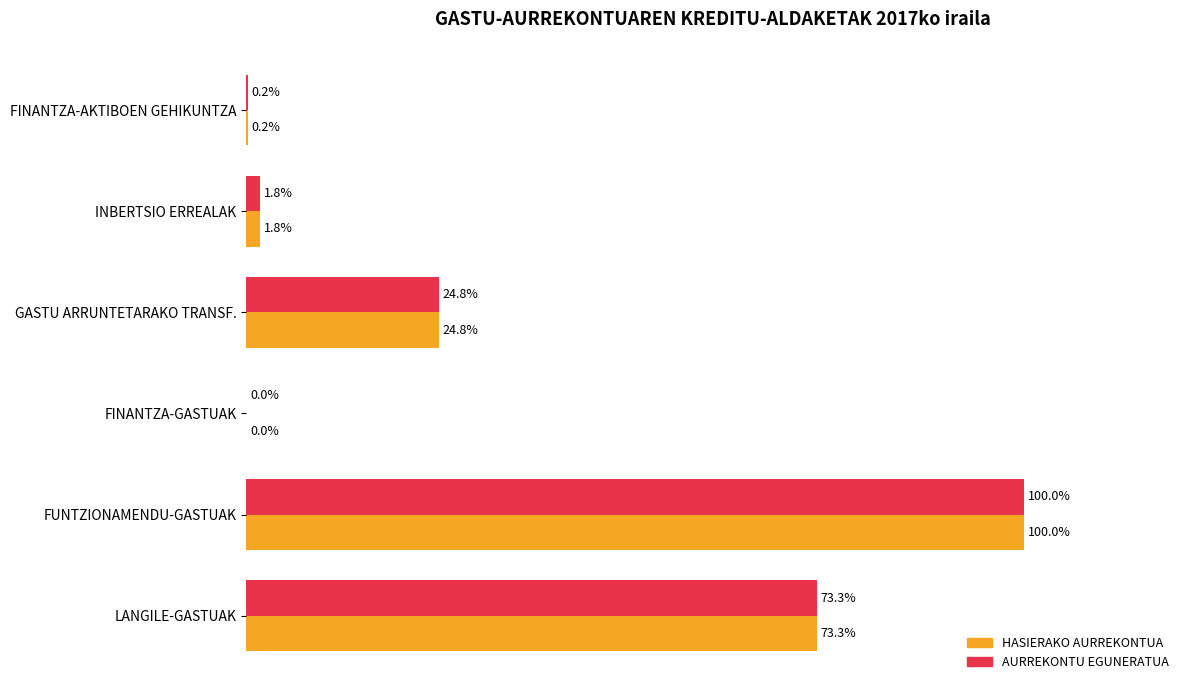

Where is AURREKONTU EGUNERATUA nearest to the value 50?

LANGILE-GASTUAK